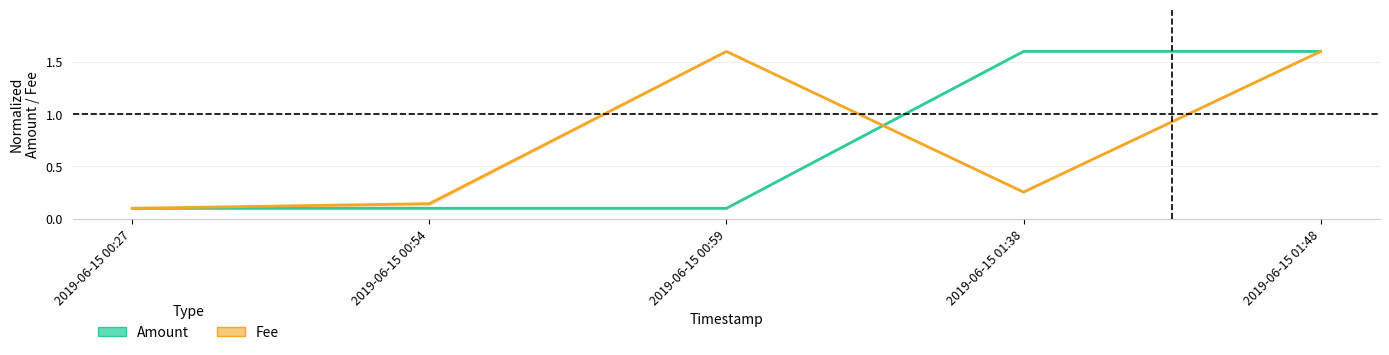

Reading left to right, list all the values displayed in this chart.

Amount: 2019-06-15 00:27=0.1	2019-06-15 00:54=0.1	2019-06-15 00:59=0.1	2019-06-15 01:38=1.6	2019-06-15 01:48=1.6
Fee: 2019-06-15 00:27=0.1	2019-06-15 00:54=0.1	2019-06-15 00:59=1.6	2019-06-15 01:38=0.3	2019-06-15 01:48=1.6